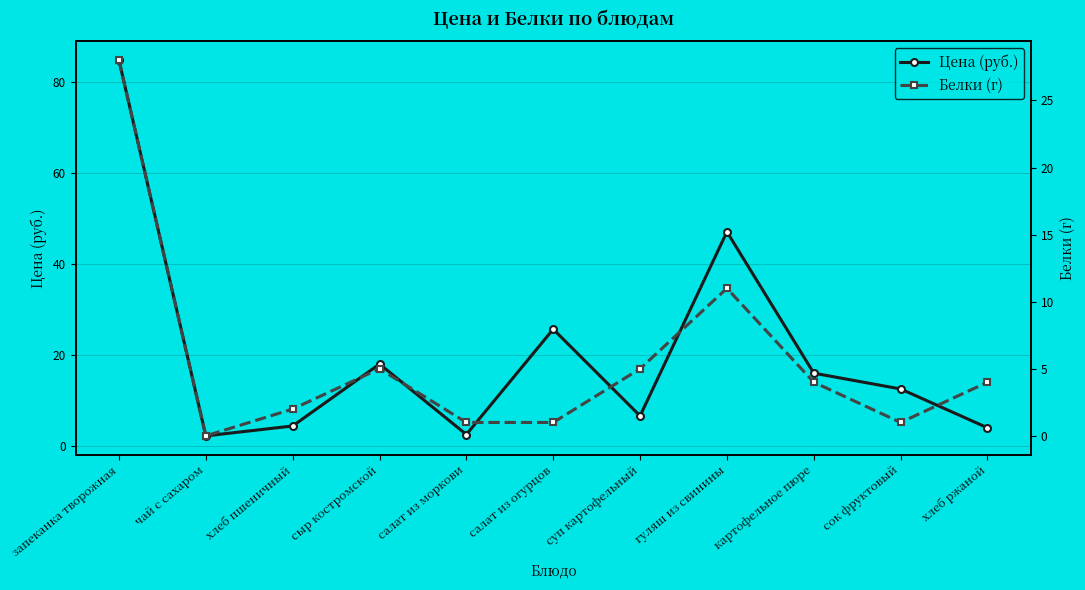

What is the value of the Цена (руб.) point at the 10th from the left?

12.6